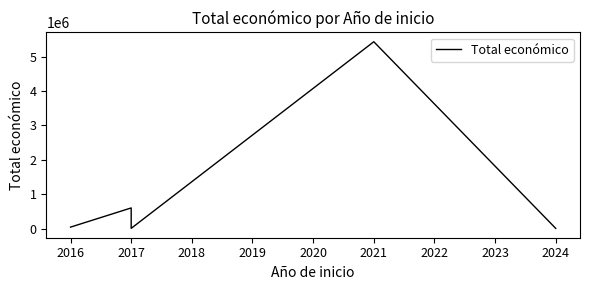

What is the difference between the maximum and minimum values?

5428552